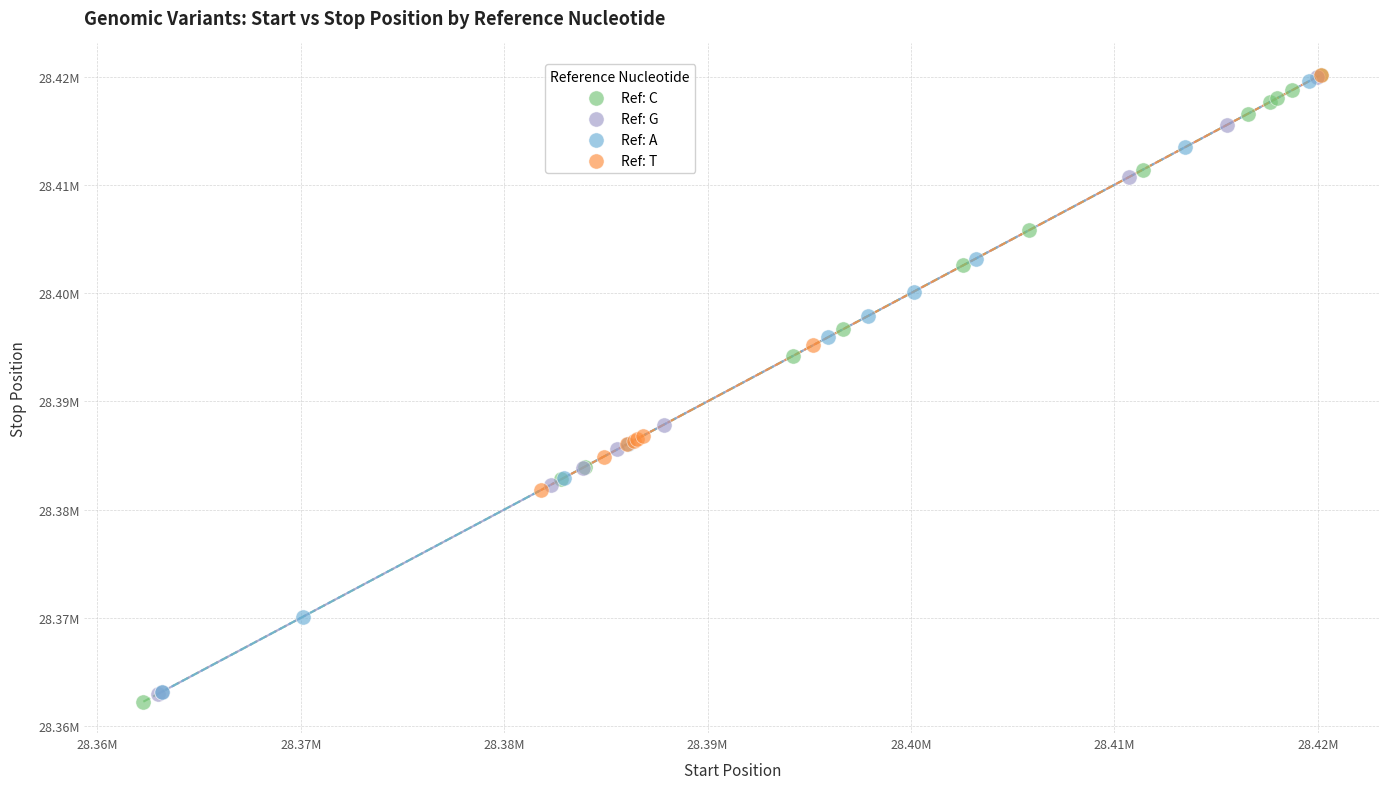

What are all the series names shown in the legend?

Ref: C, Ref: G, Ref: A, Ref: T